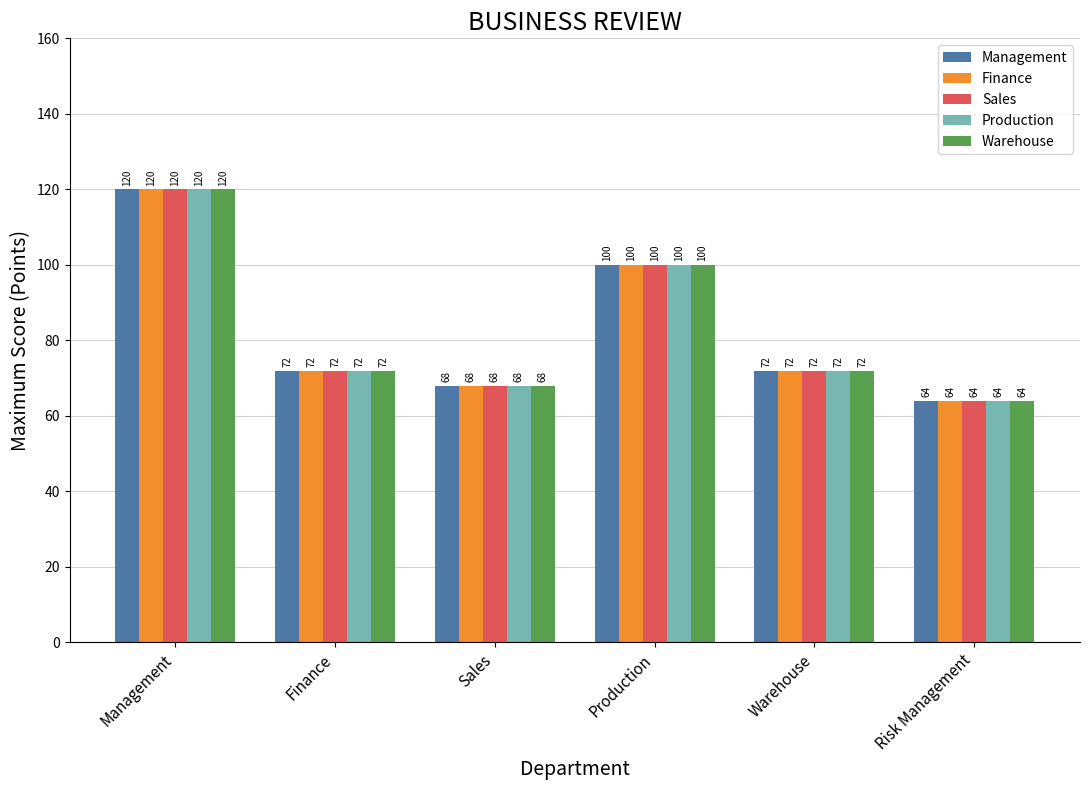

What is the sum of all Production values?

496